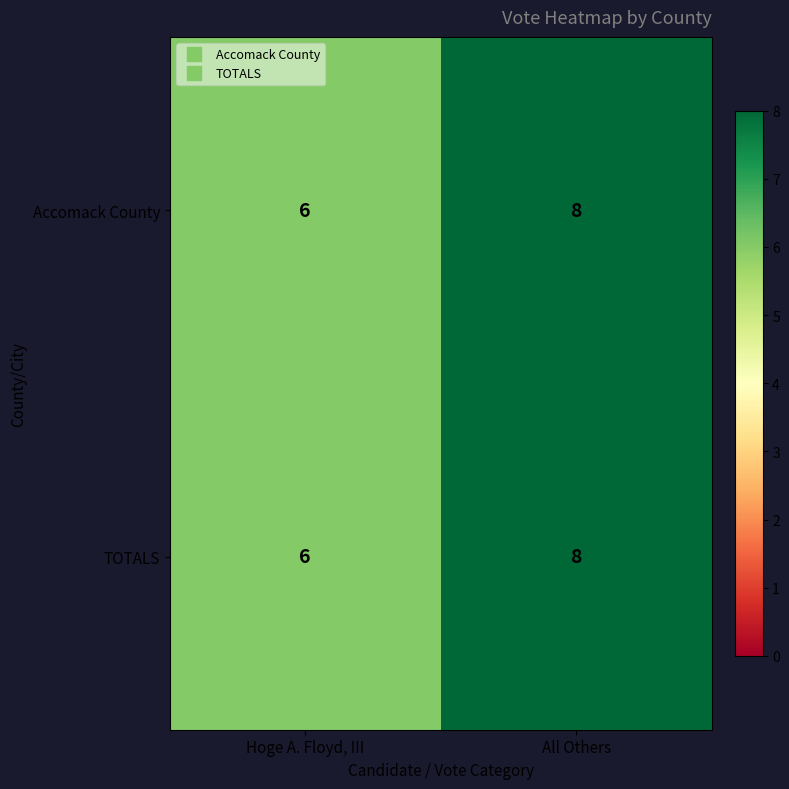

True or false: Accomack County has a value of 8 at All Others.

True